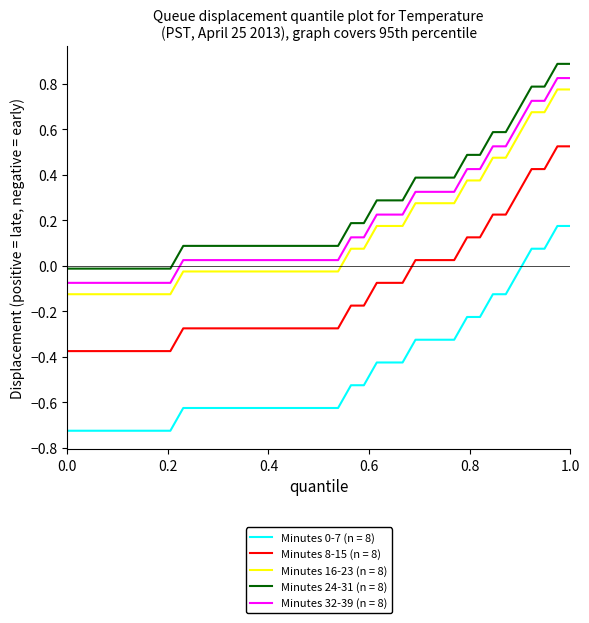

What is the difference between the maximum and minimum values in the Minutes 24-31 (n = 8) series?

0.9